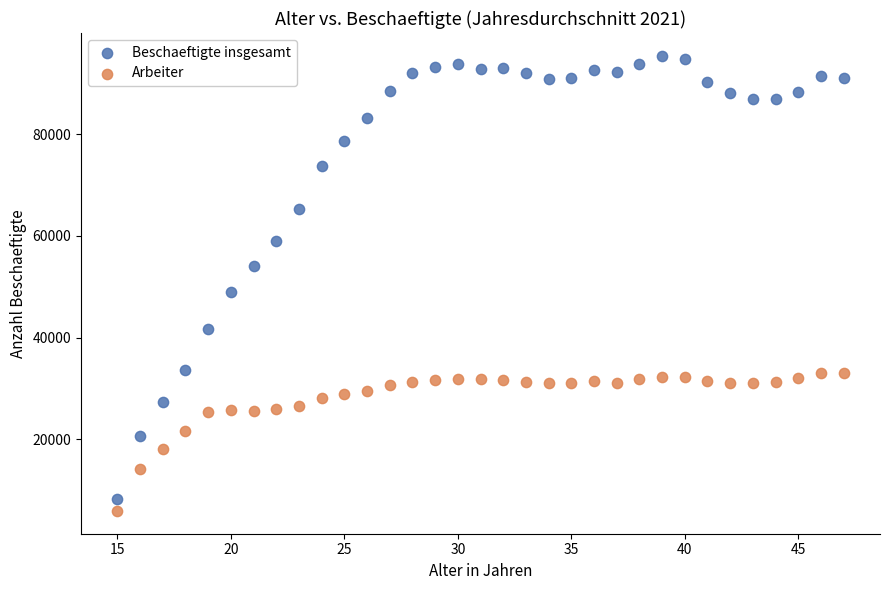

Which series reaches the minimum Y coordinate?

Arbeiter